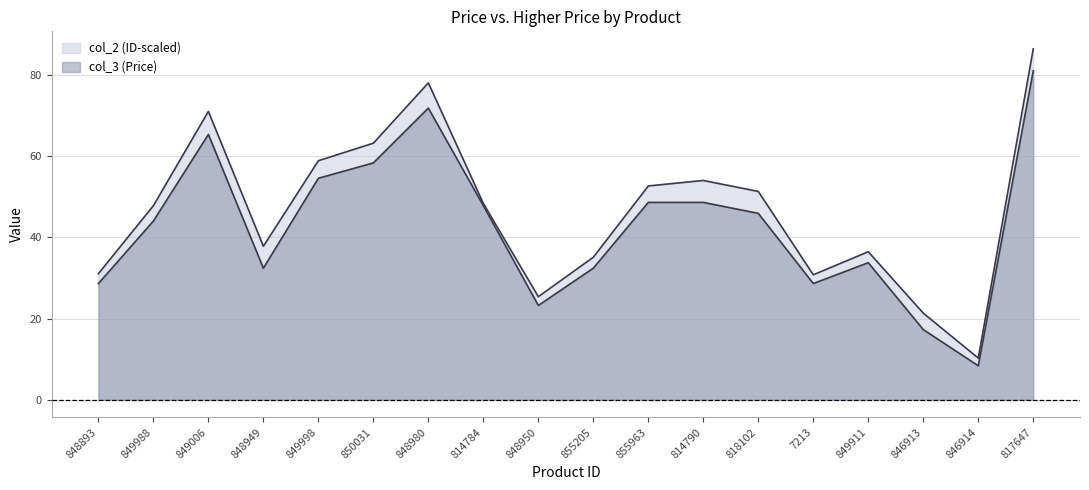

Where does the col_2 (ID-scaled) series first go above 48?

849006